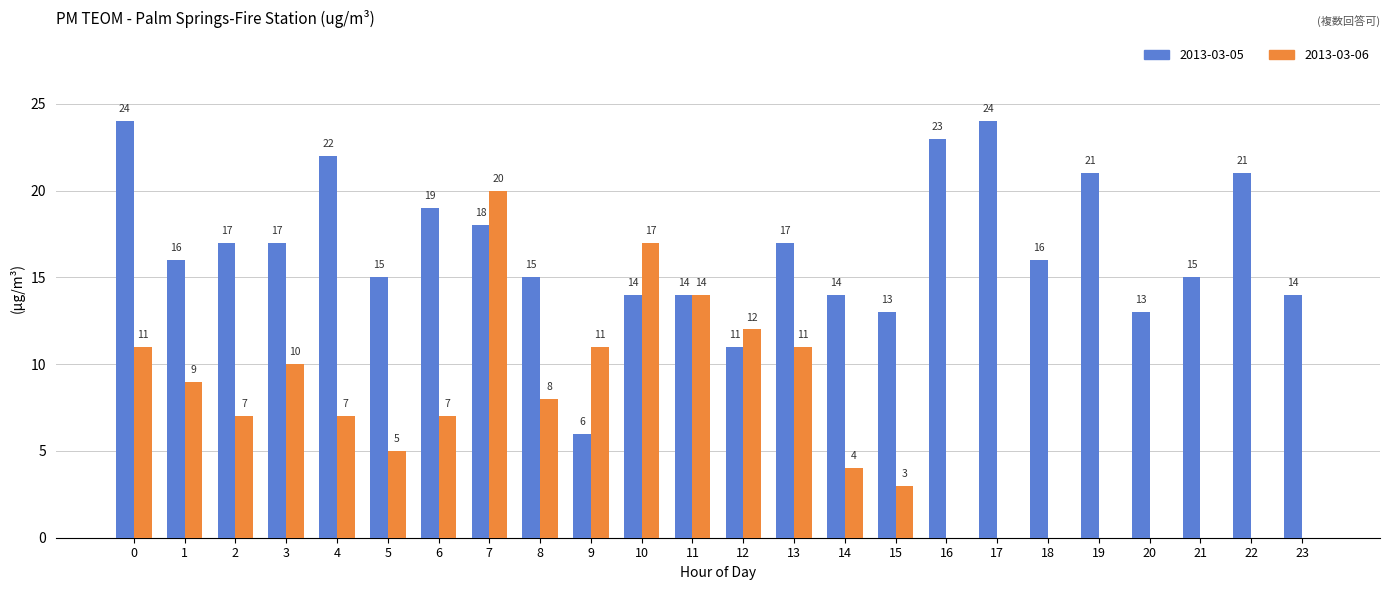

How many values in 2013-03-06 are above zero?

16